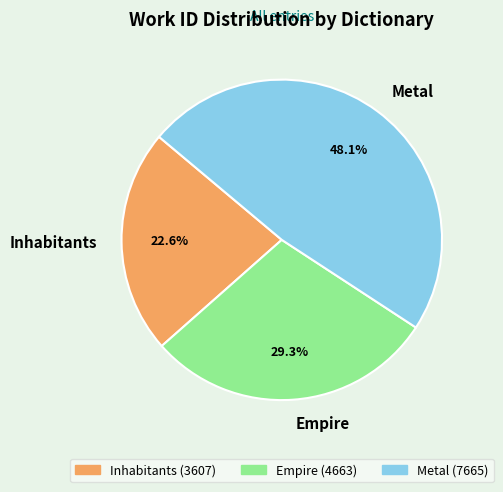

To the nearest percent, what percentage of the pie is Inhabitants?

23%